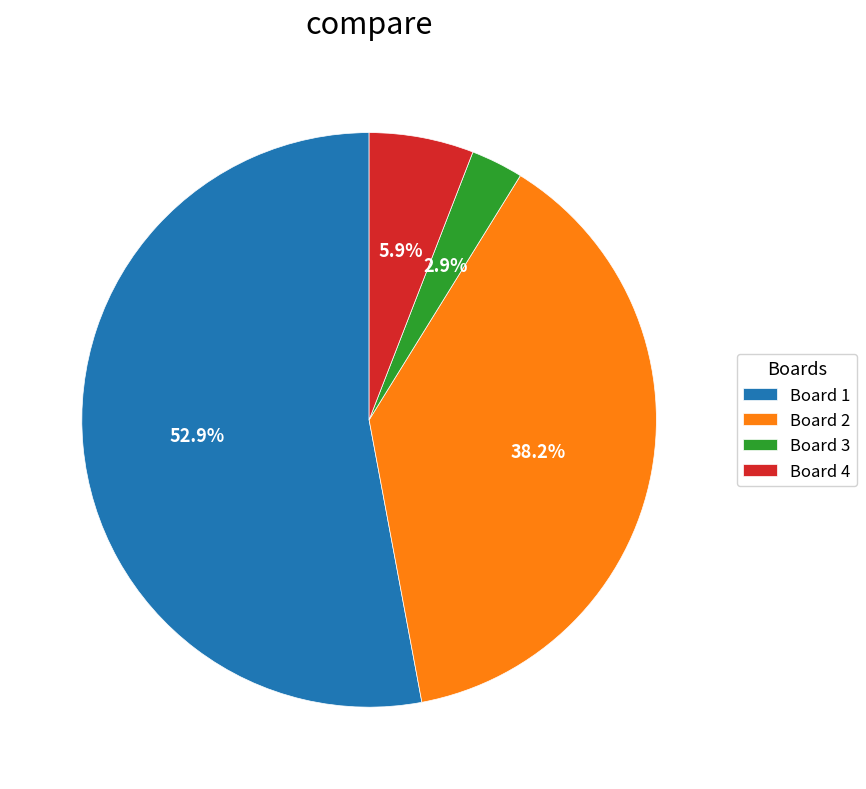

Does Board 1 represent more than half of the total?

Yes